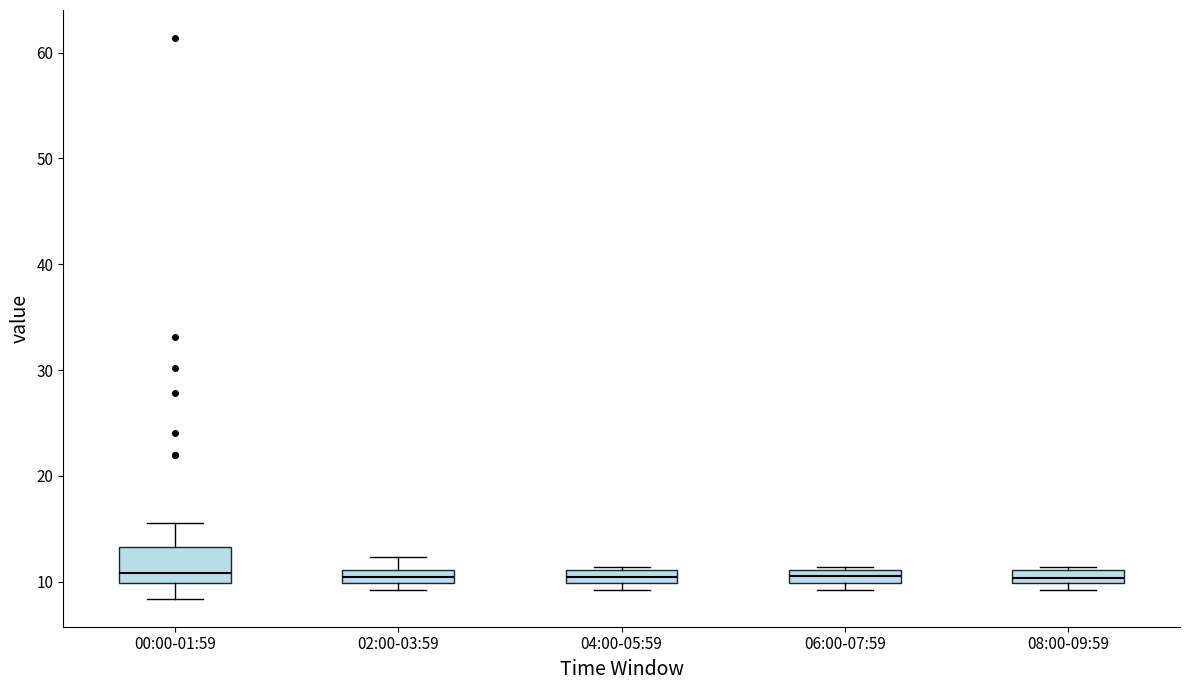

Which box is the tallest, from its lower edge to its upper edge?

00:00-01:59